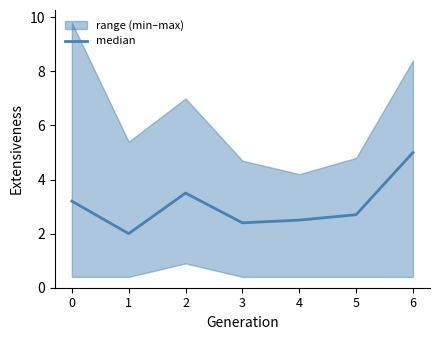

Rank the categories by value from lowest to highest.

1, 3, 4, 5, 0, 2, 6